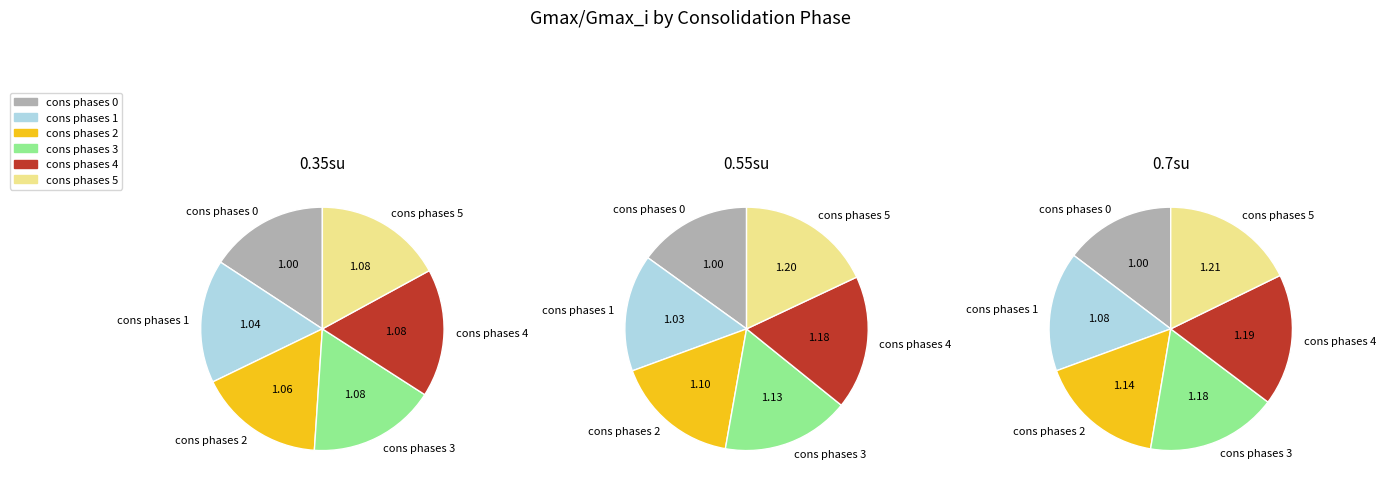

Rank the series by their maximum value, from lowest to highest.

0.35su, 0.55su, 0.7su